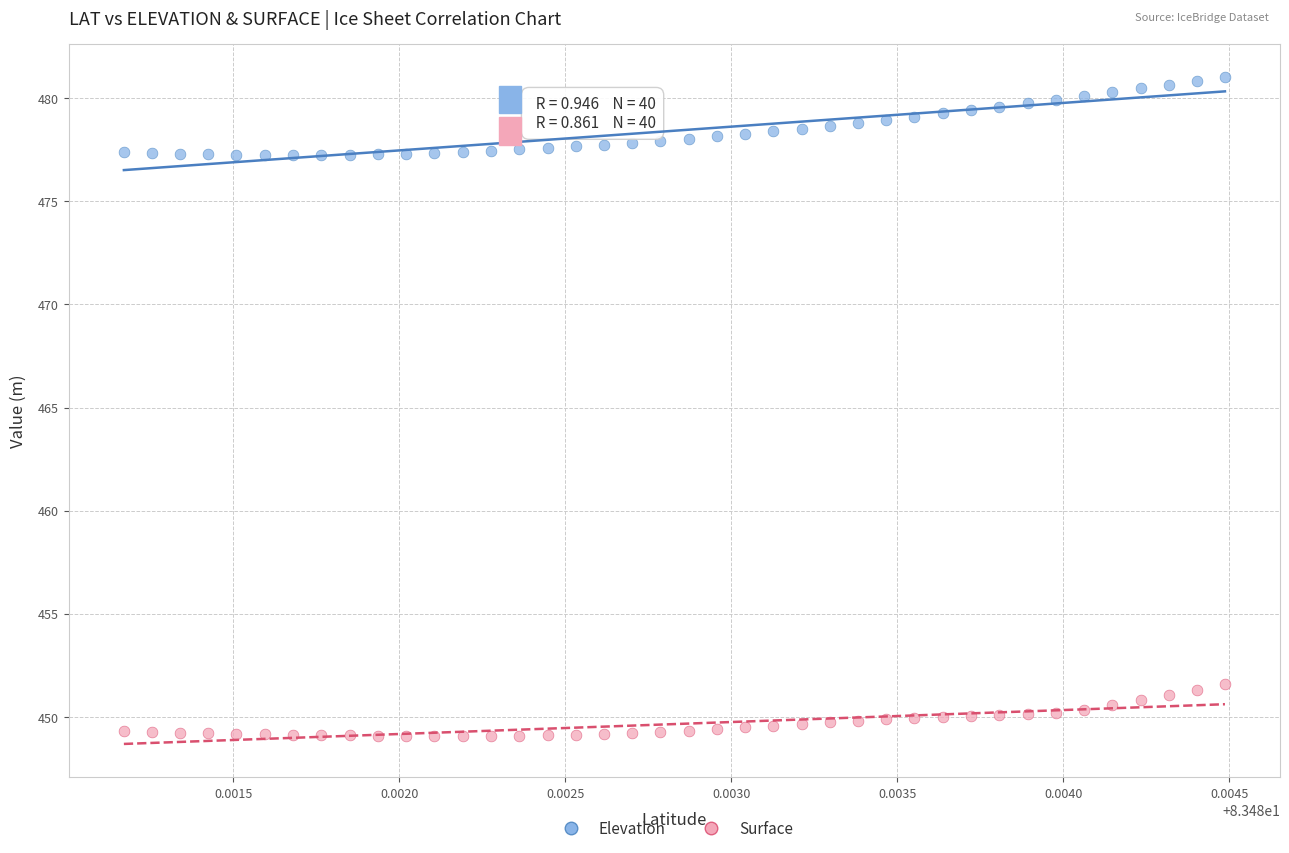

Which series contains the lowest Y value?

Surface